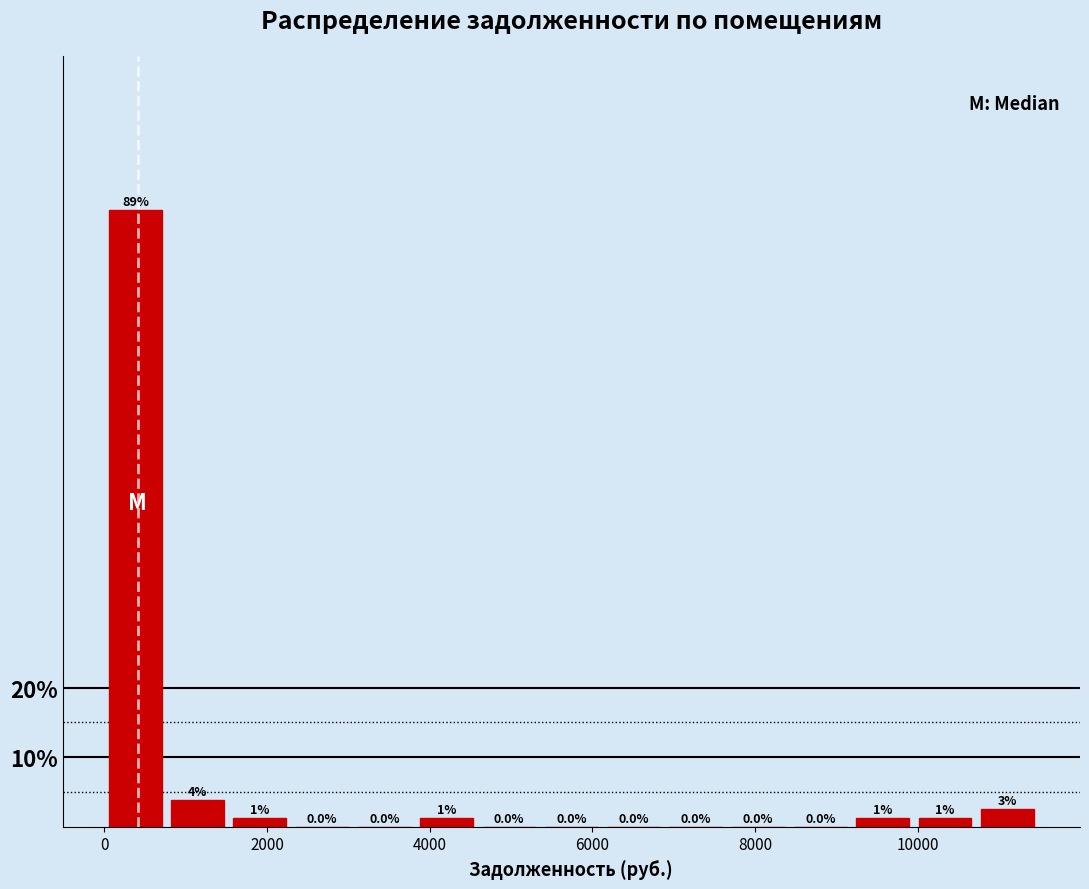

Around what value on the x-axis is the tallest bar? Give the approximate position of its centre, as read against the axis.

400